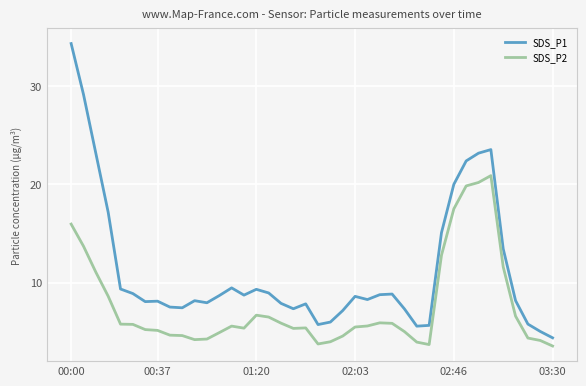

What is the average value of the SDS_P1 series?

11.3